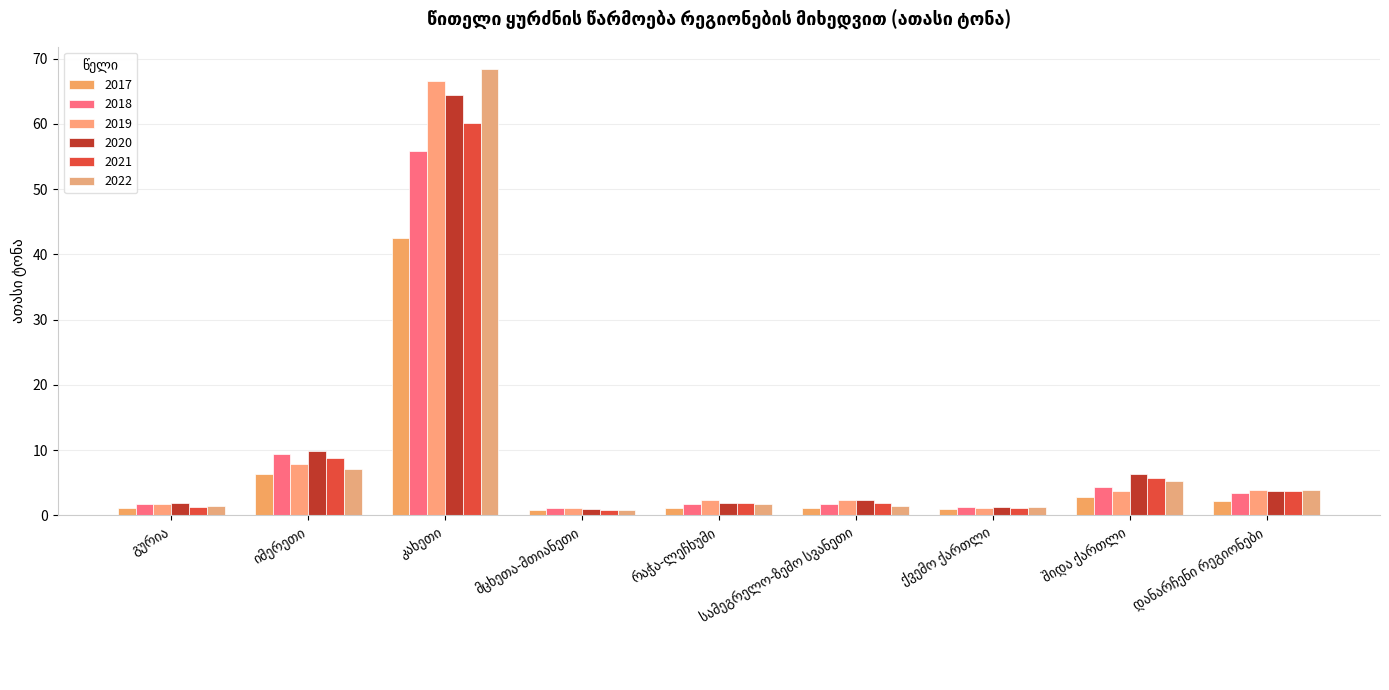

Is the value of 2022 at შიდა ქართლი greater than the value of 2019 at სამეგრელო-ზემო სვანეთი?

Yes